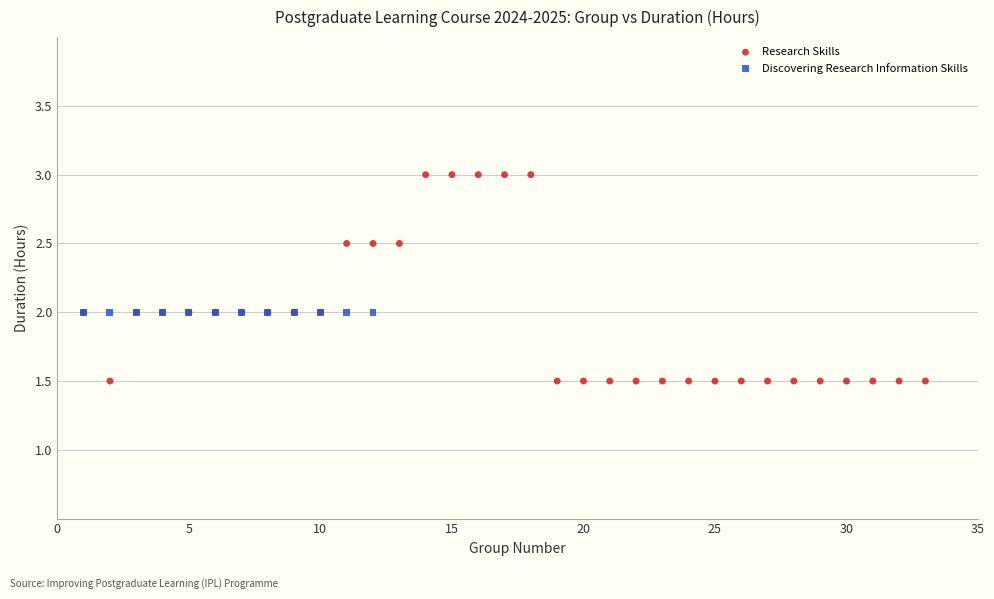

Which series contains the highest Y value?

Research Skills